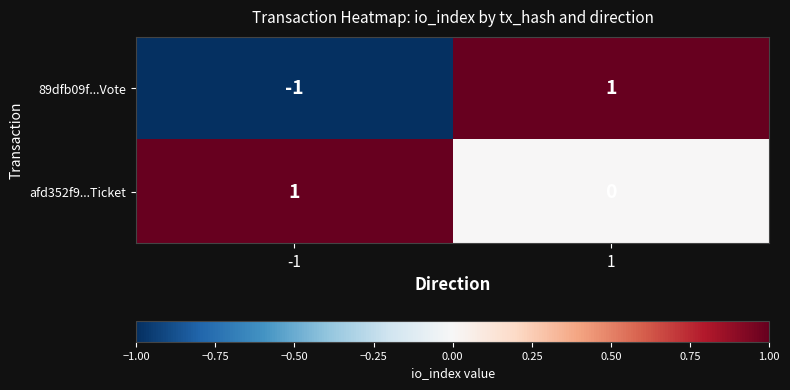

Reading right to left, list all the values displayed in this chart.

89dfb09f...Vote: 1	-1
afd352f9...Ticket: 0	1